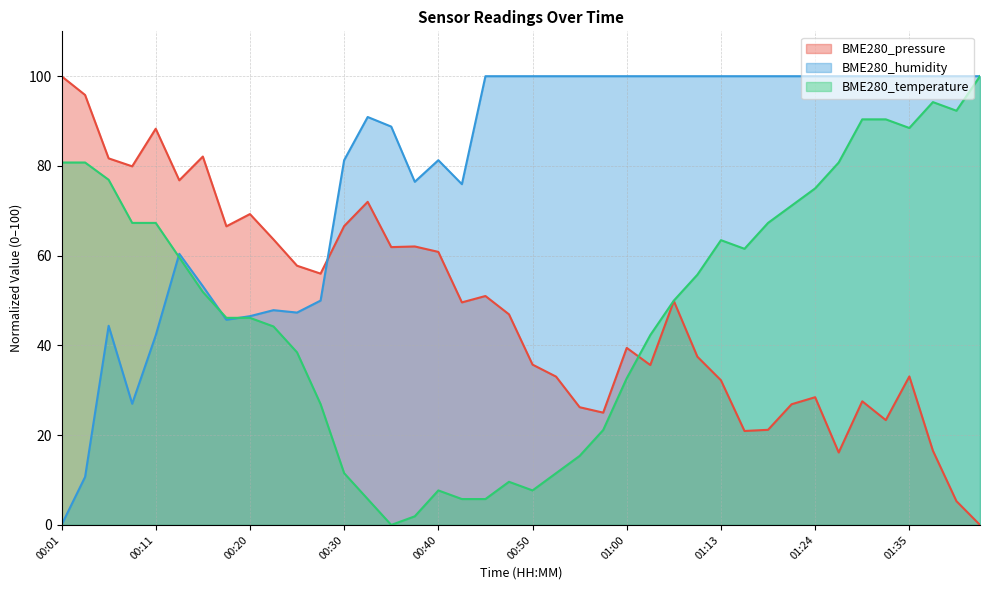

What is the highest value of the BME280_temperature series?

100.0